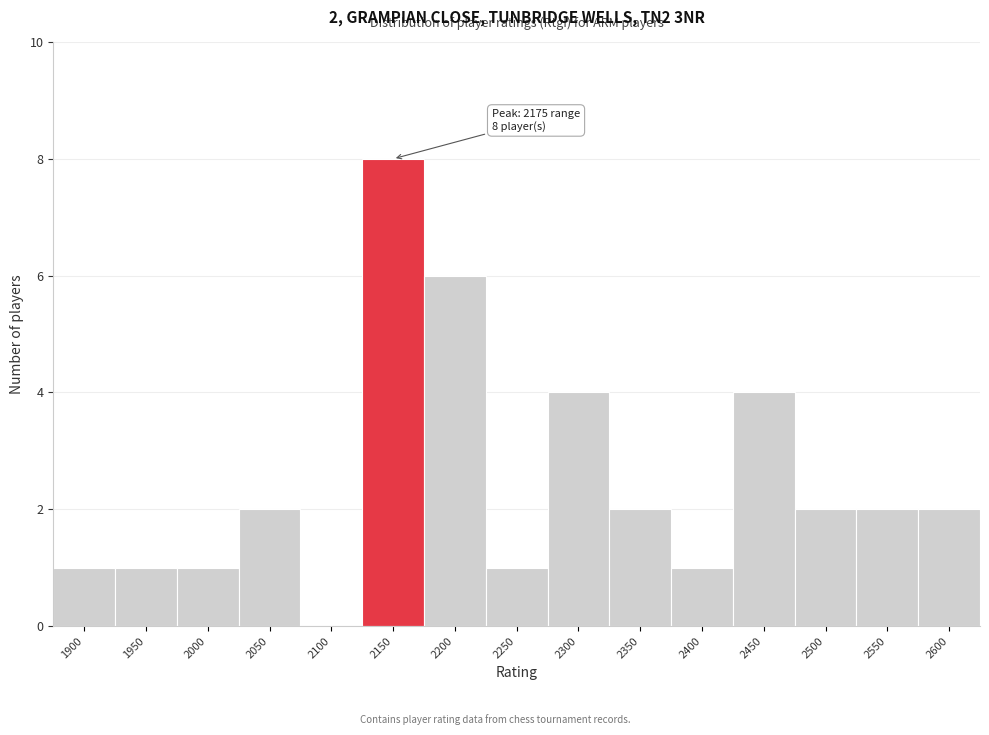

Reading left to right, what are all the values shown in this chart?

1900=1	1950=1	2000=1	2050=2	2100=0	2150=8	2200=6	2250=1	2300=4	2350=2	2400=1	2450=4	2500=2	2550=2	2600=2